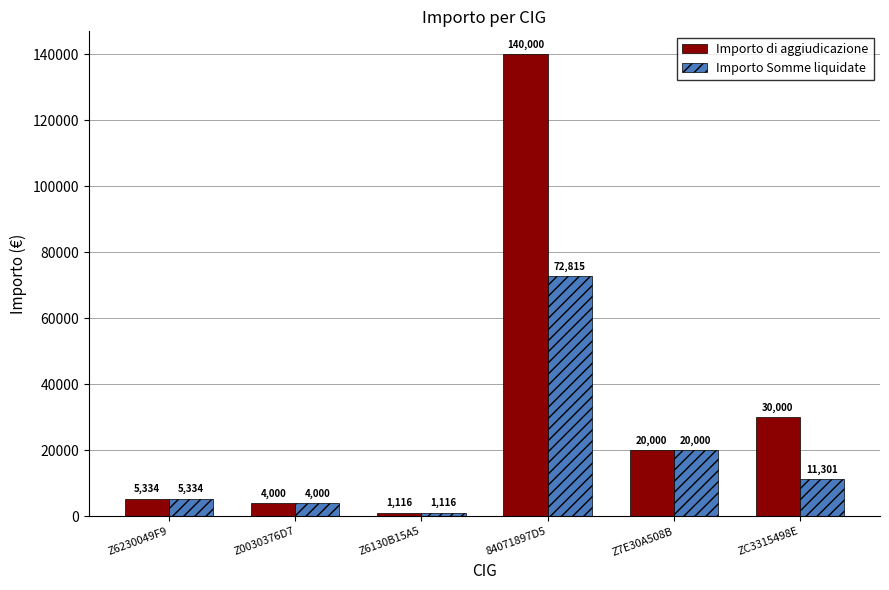

What is the maximum value for Importo di aggiudicazione?

140000.0